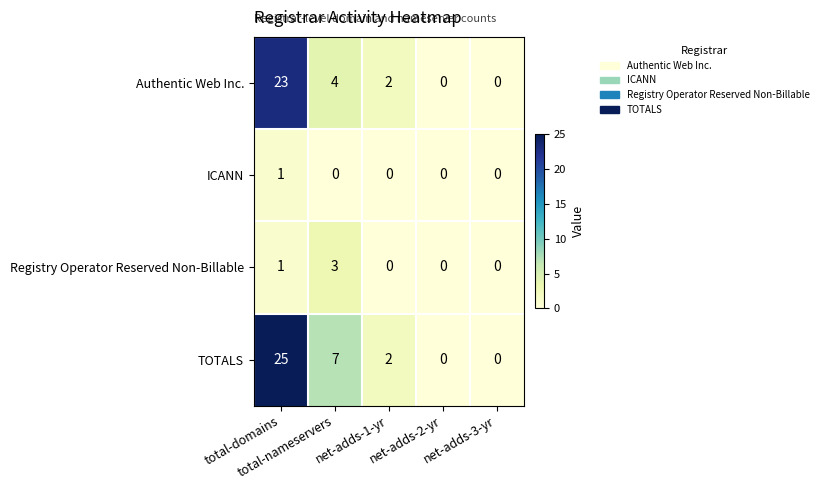

How many series are shown in this chart?

4